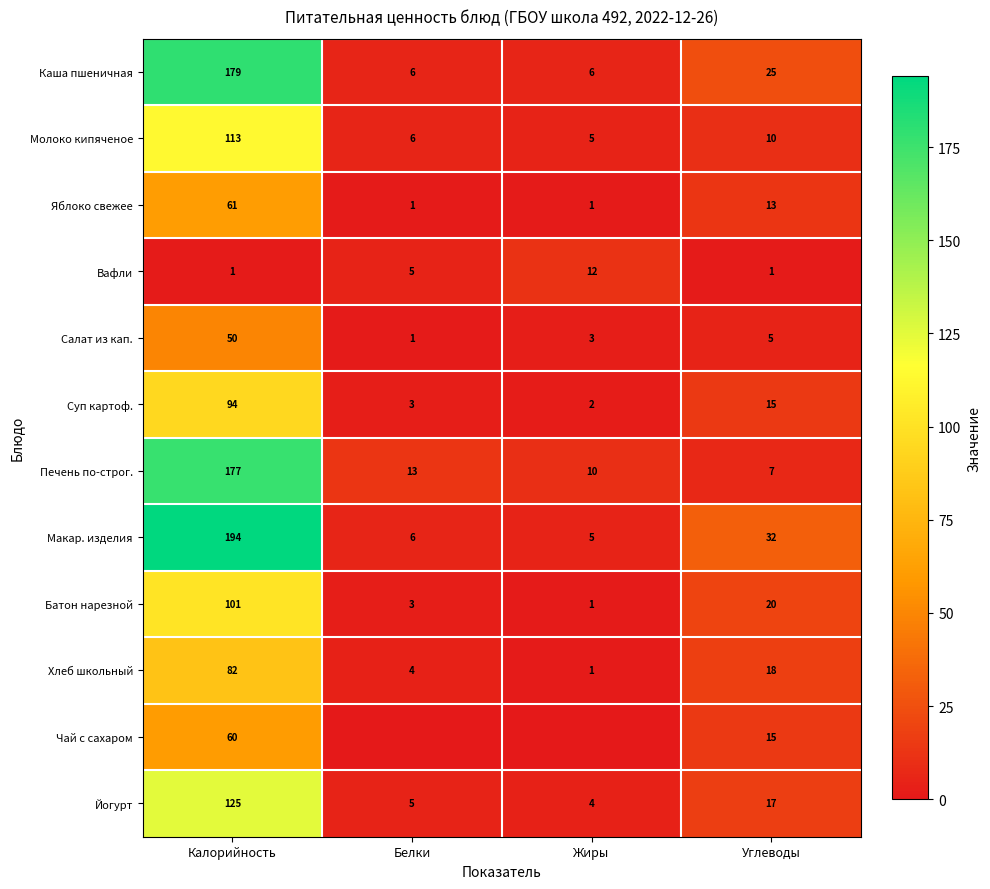

List the labels in order of Суп картоф. value, smallest first.

Жиры, Белки, Углеводы, Калорийность